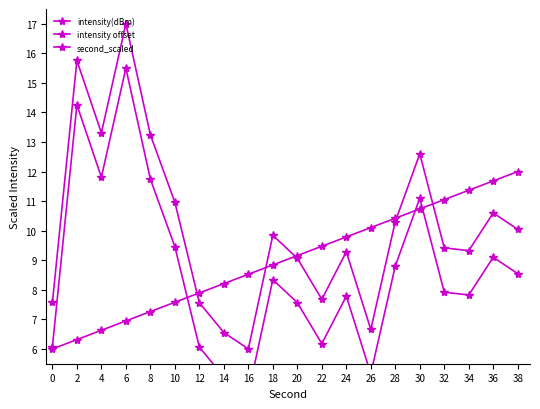

True or false: second_scaled has a value of 9.5 at 22.

True